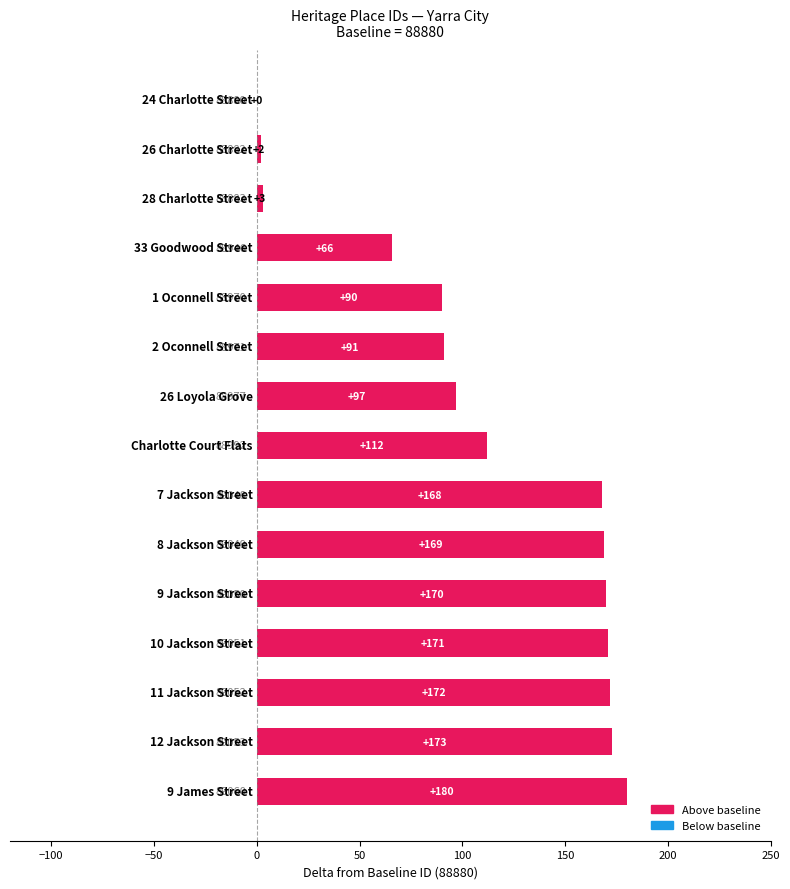

What is the greatest value displayed?

180